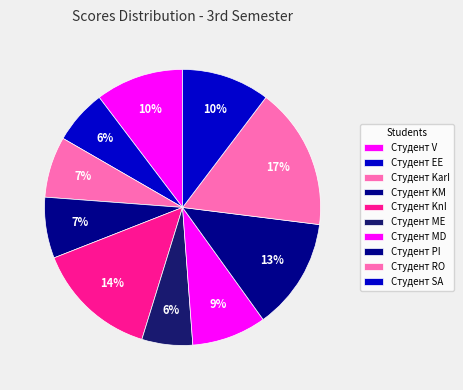

Count the number of slices in the pie.

10